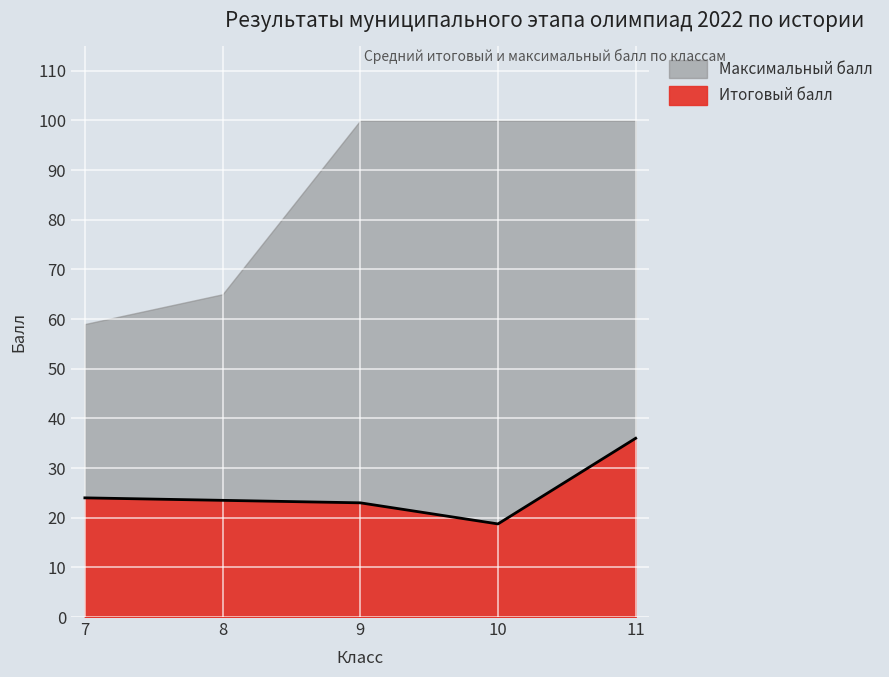

Reading left to right, what are all the values shown in this chart?

24.0	23.5	23.0	18.8	36.0